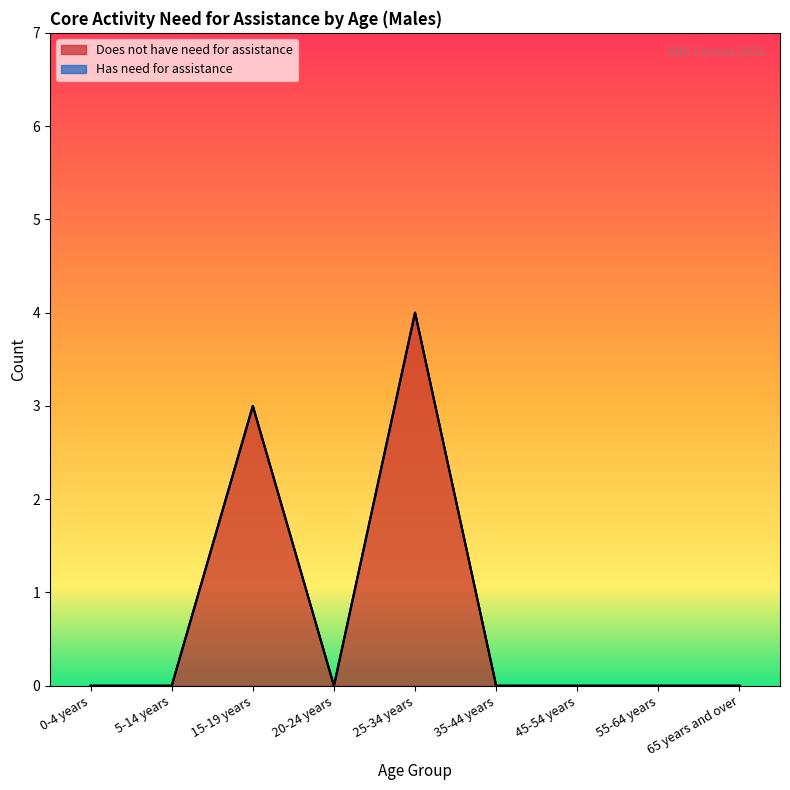

At which category does the data reach its first local valley?

20-24 years